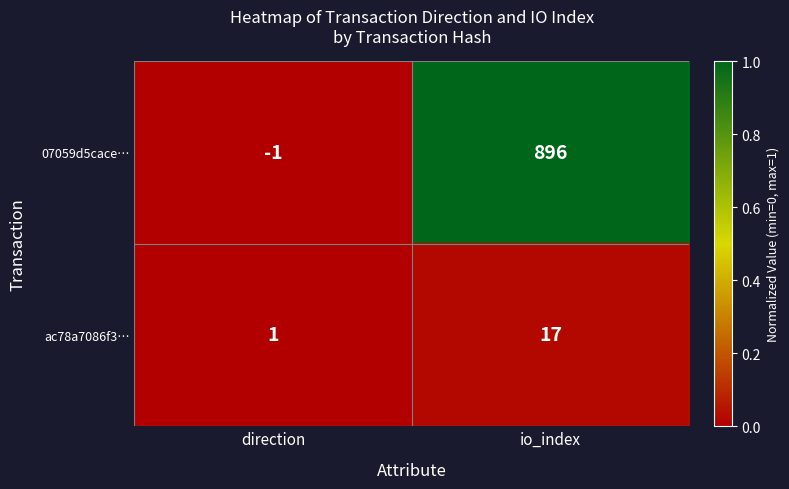

Reading left to right, extract all data points from this chart.

07059d5cace…: direction=-1	io_index=896
ac78a7086f3…: direction=1	io_index=17